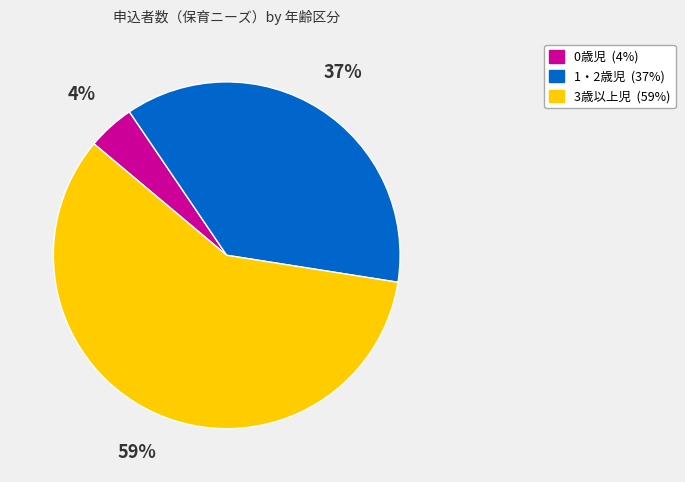

Is it true that 1・2歳児 is 49% of the pie?

False